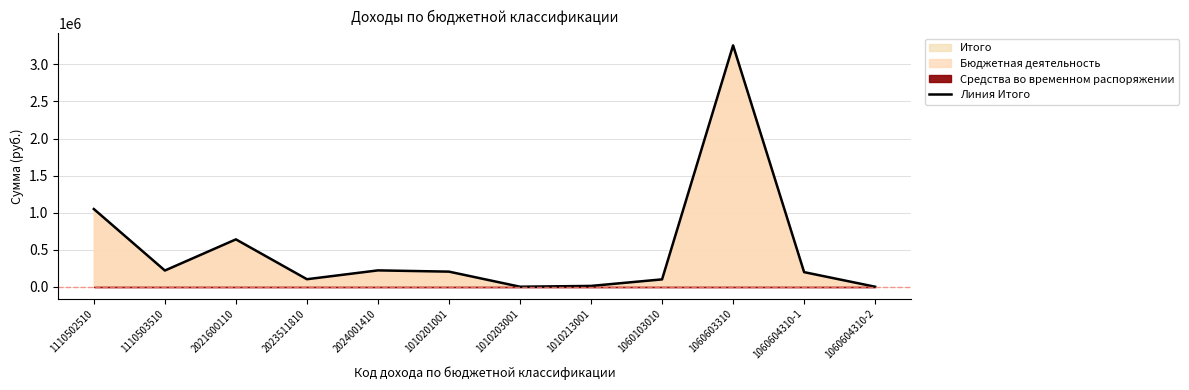

What value does the data have at 1060604310-1?

196824.7